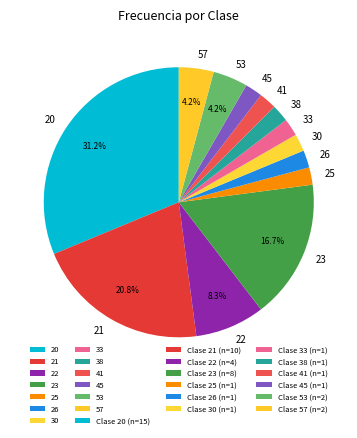

Combined, do 38 and 22 account for over 50%?

No